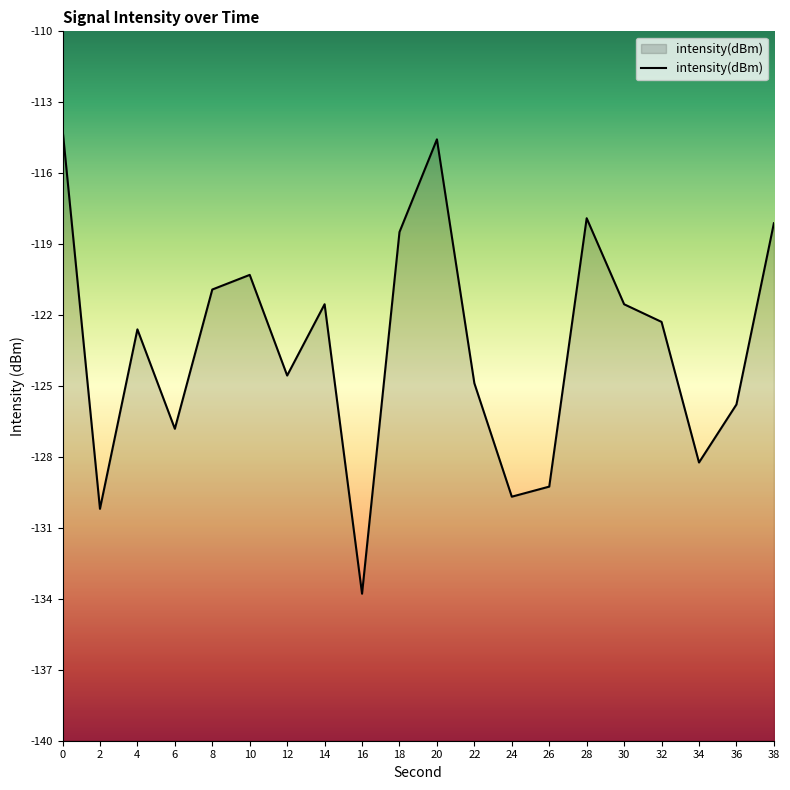

Reading left to right, what are all the values shown in this chart?

0=-114.1	2=-130.2	4=-122.6	6=-126.8	8=-120.9	10=-120.3	12=-124.6	14=-121.5	16=-133.8	18=-118.5	20=-114.6	22=-124.9	24=-129.7	26=-129.3	28=-117.9	30=-121.5	32=-122.3	34=-128.2	36=-125.8	38=-118.1